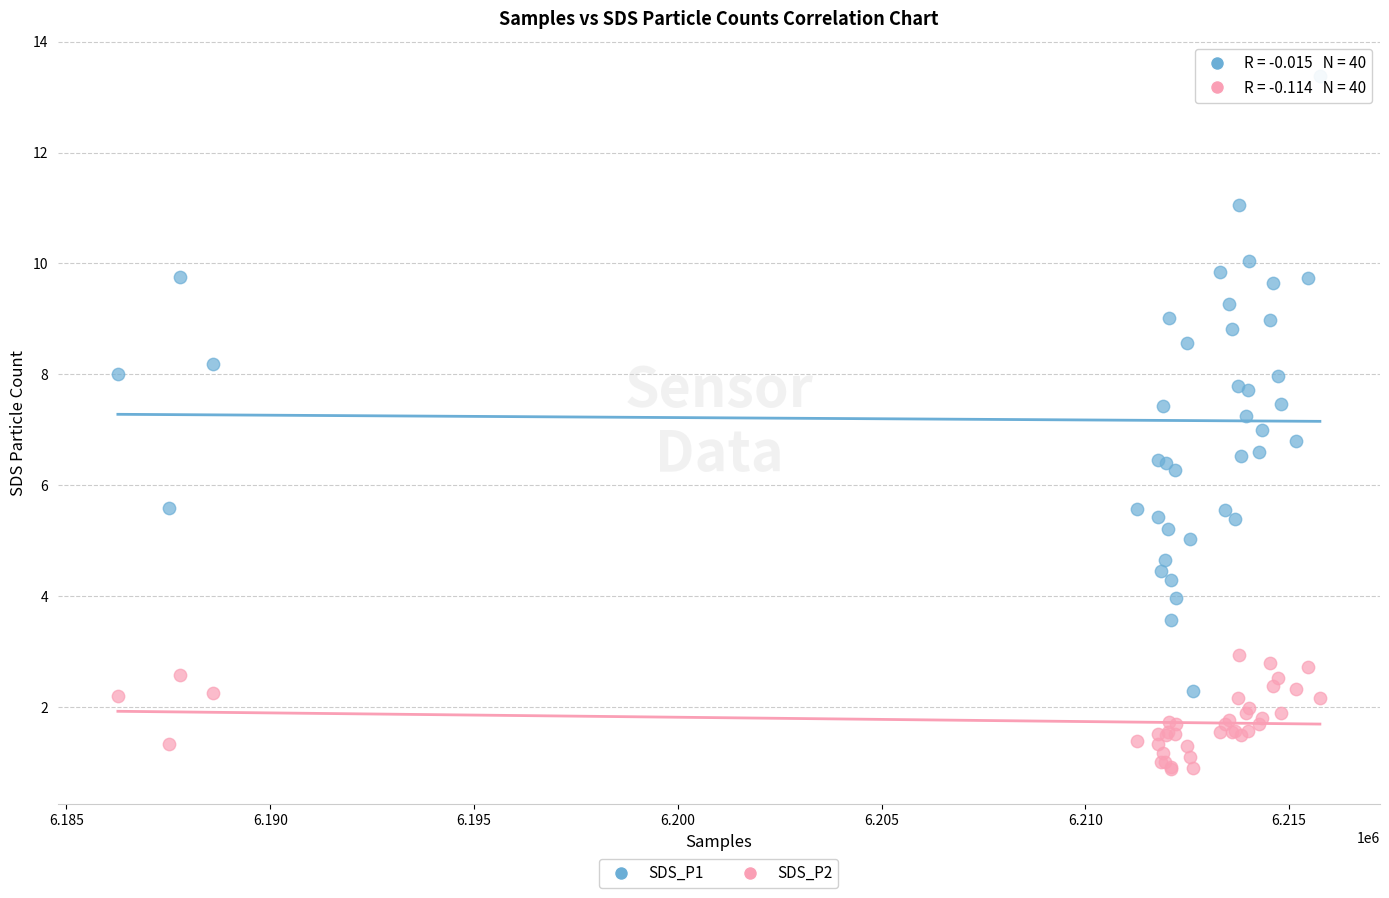

Which series contains the highest Y value?

SDS_P1